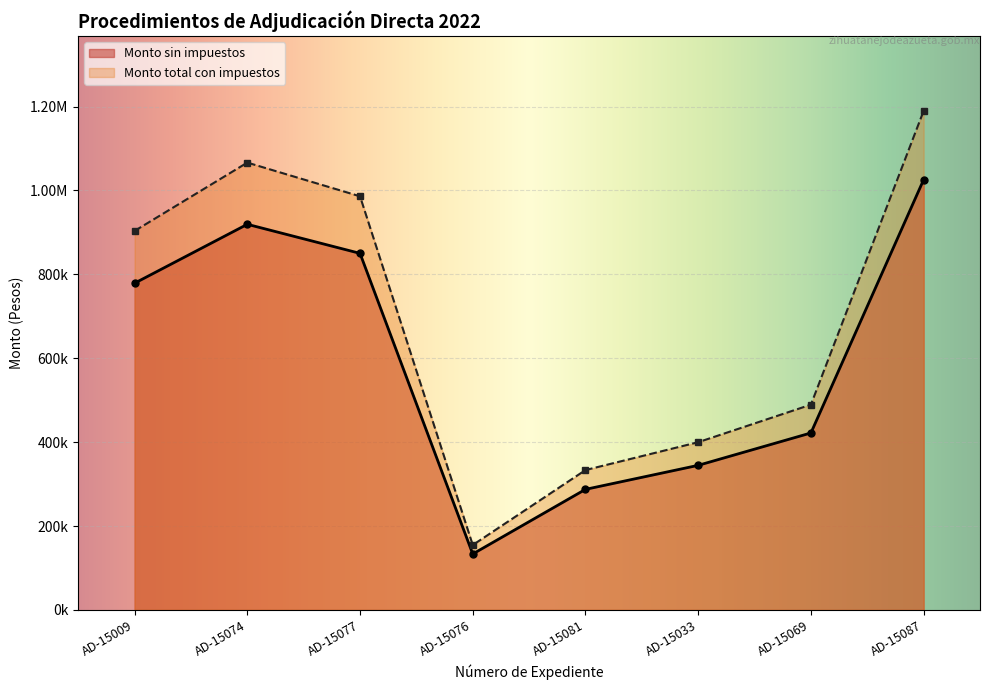

Is the value of Monto total con impuestos at AD-15033 greater than the value of Monto sin impuestos at AD-15009?

No